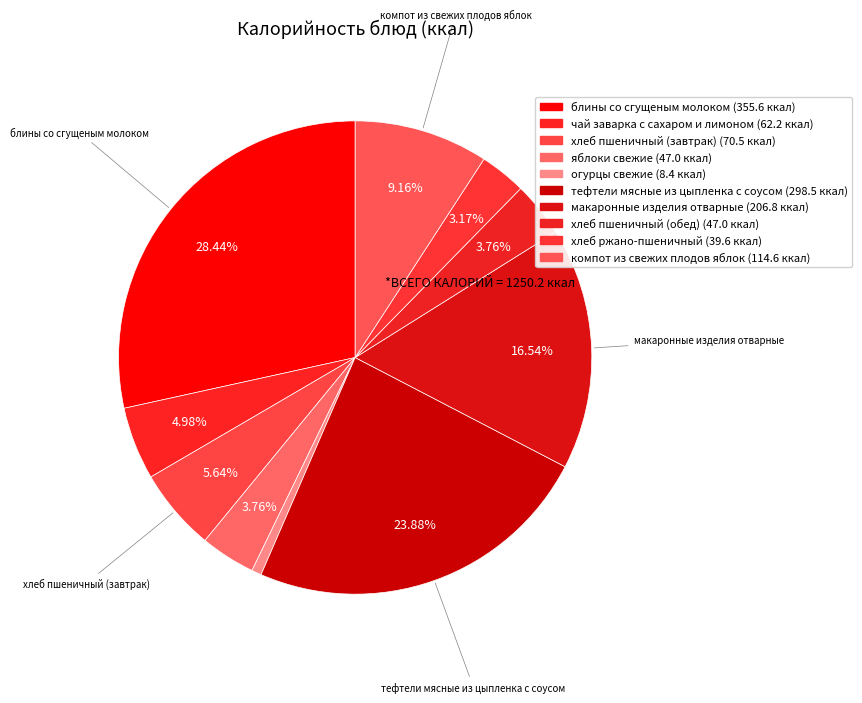

Count the number of slices in the pie.

10